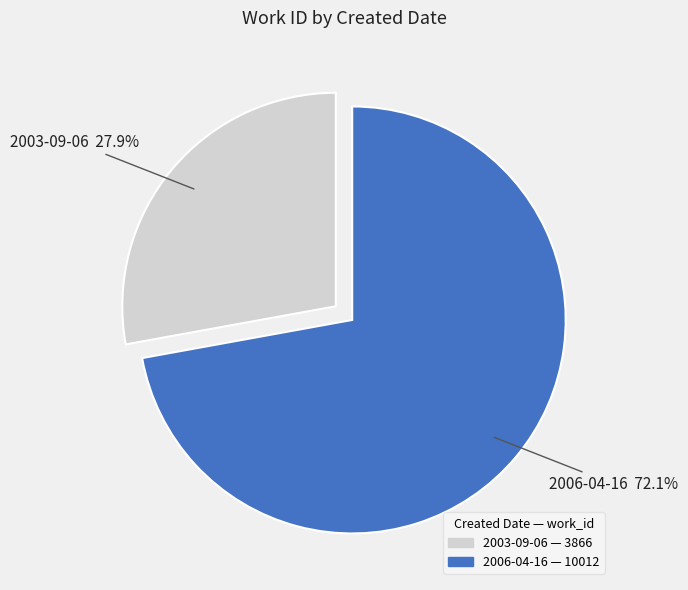

Do 2006-04-16 and 2003-09-06 together represent more than half of the pie?

Yes